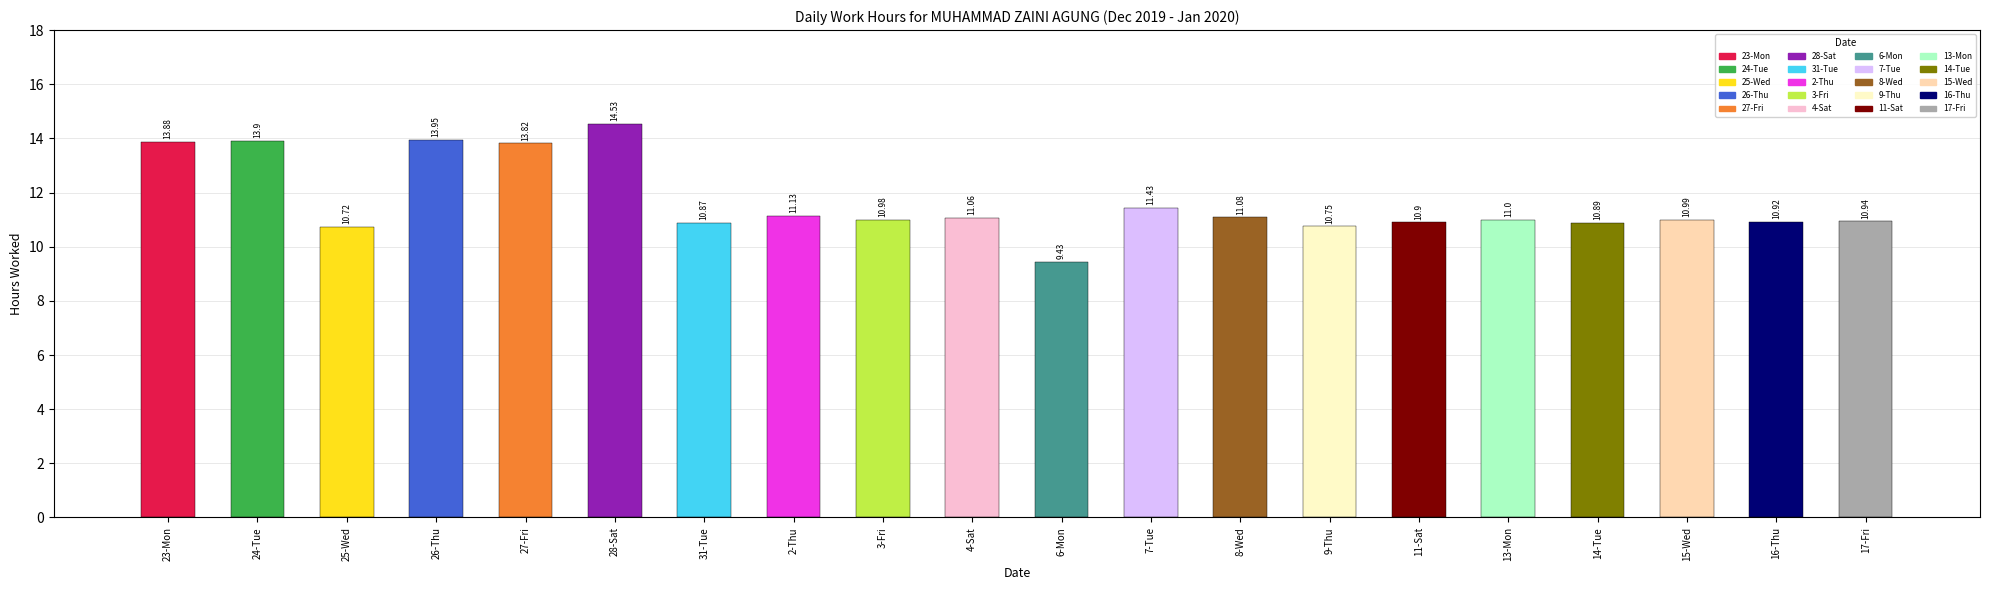

At which label is the value closest to 11?

13-Mon